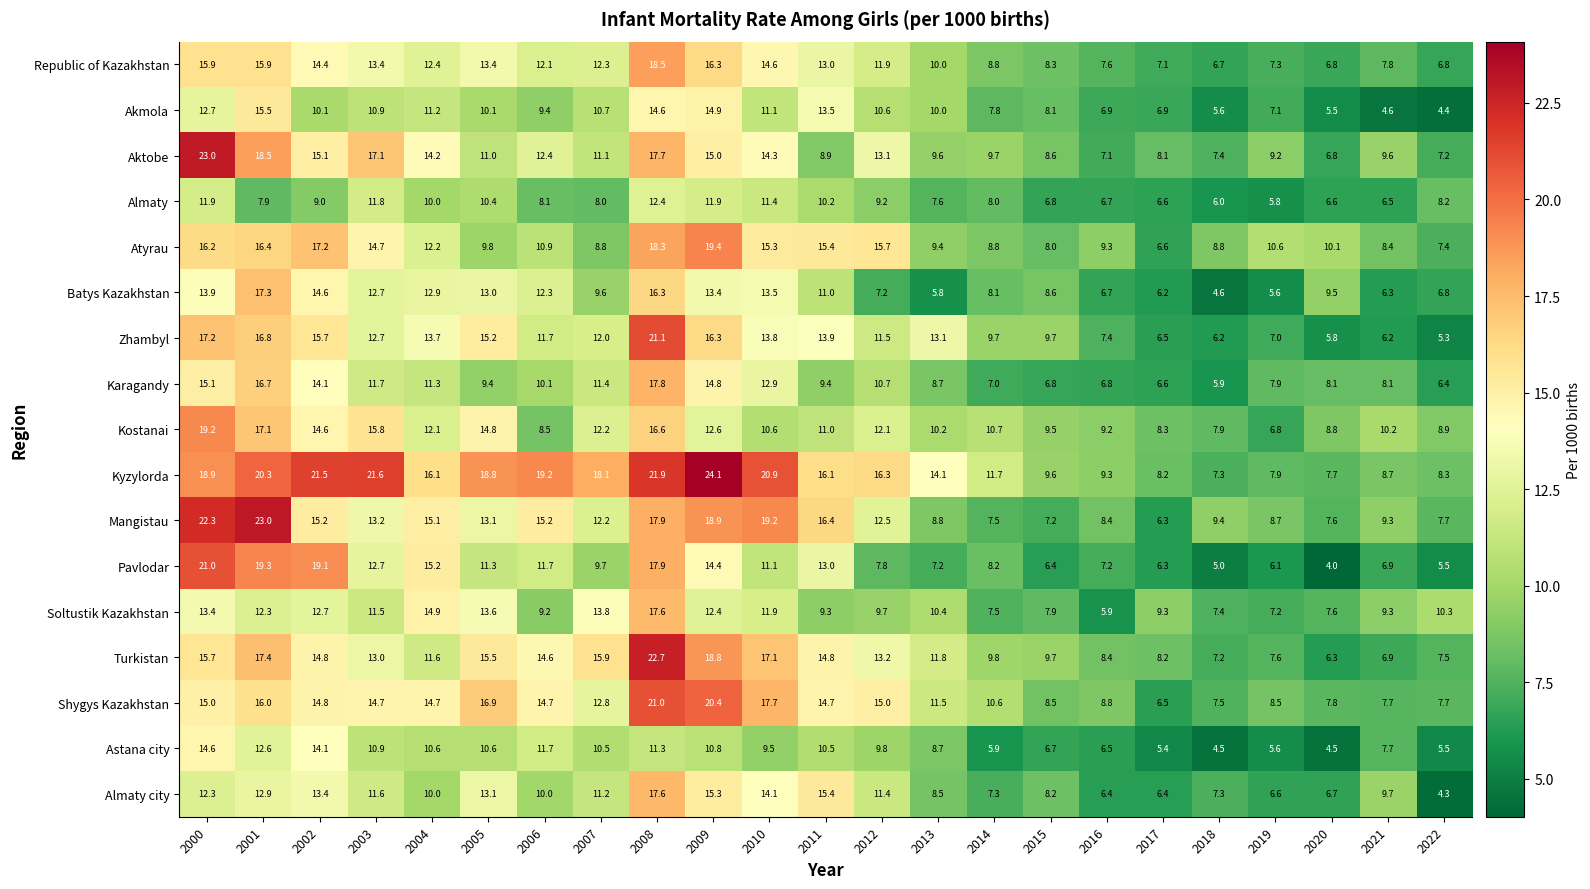

Which series changed the most between 2002 and 2015?

Pavlodar